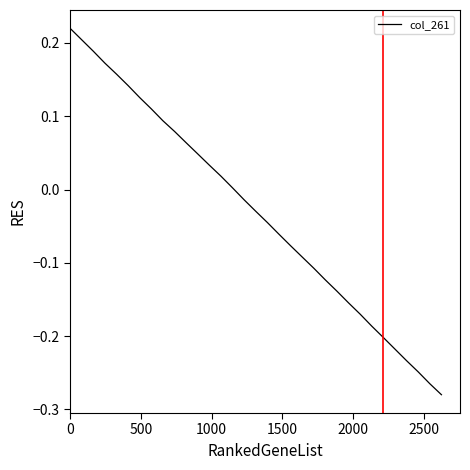

What is the difference between the maximum and minimum values?

0.5